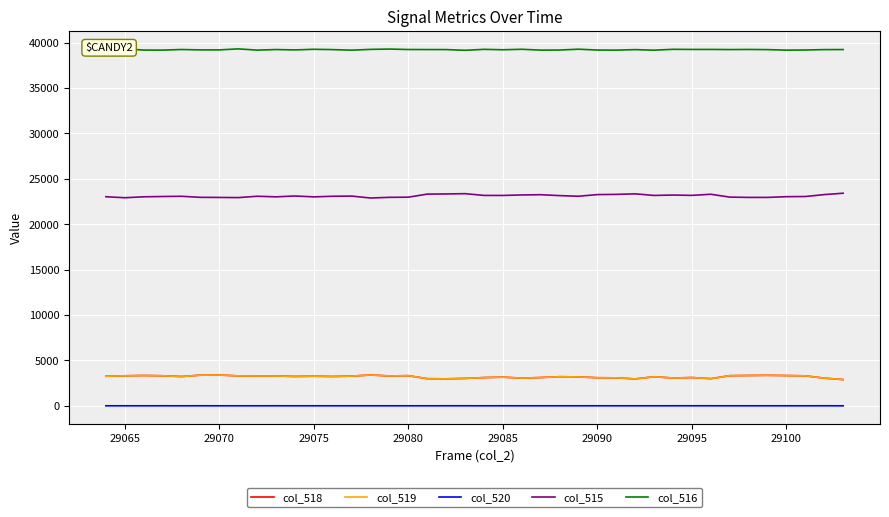

Is it true that col_515 equals 23167 at 29085?

True